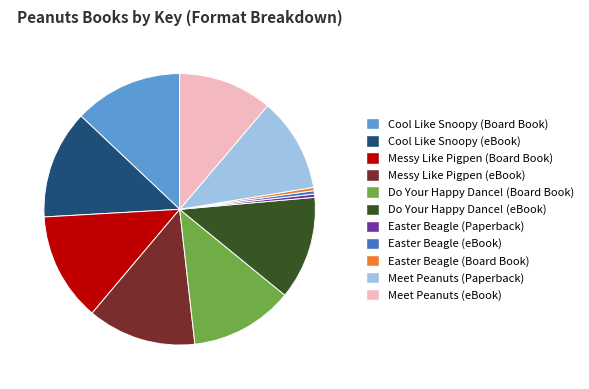

Is the sum of Messy Like Pigpen (eBook) and Do Your Happy Dance! (Board Book) greater than half?

No